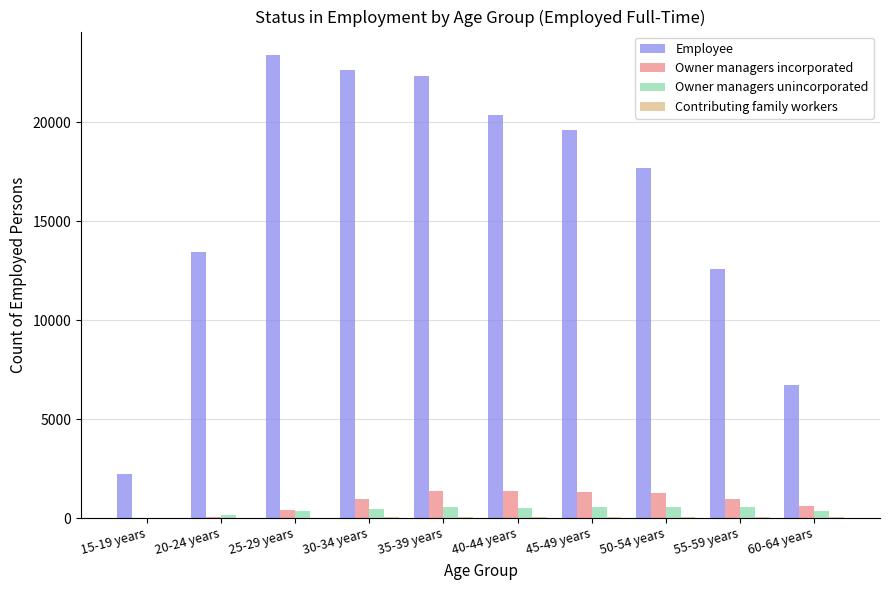

Which series changed the most between 15-19 years and 55-59 years?

Employee